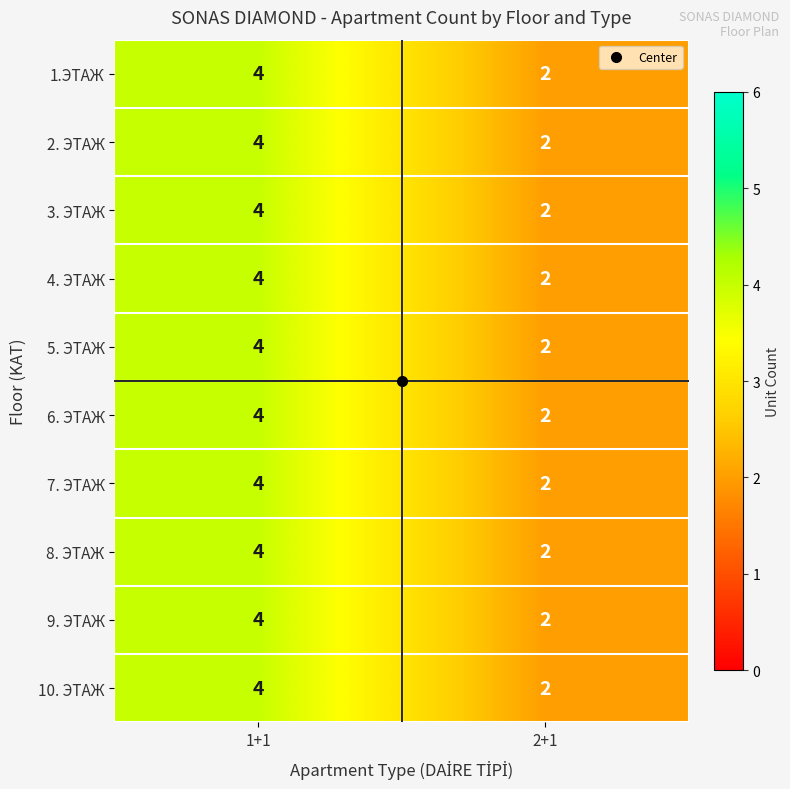

What is the greatest value displayed?

4